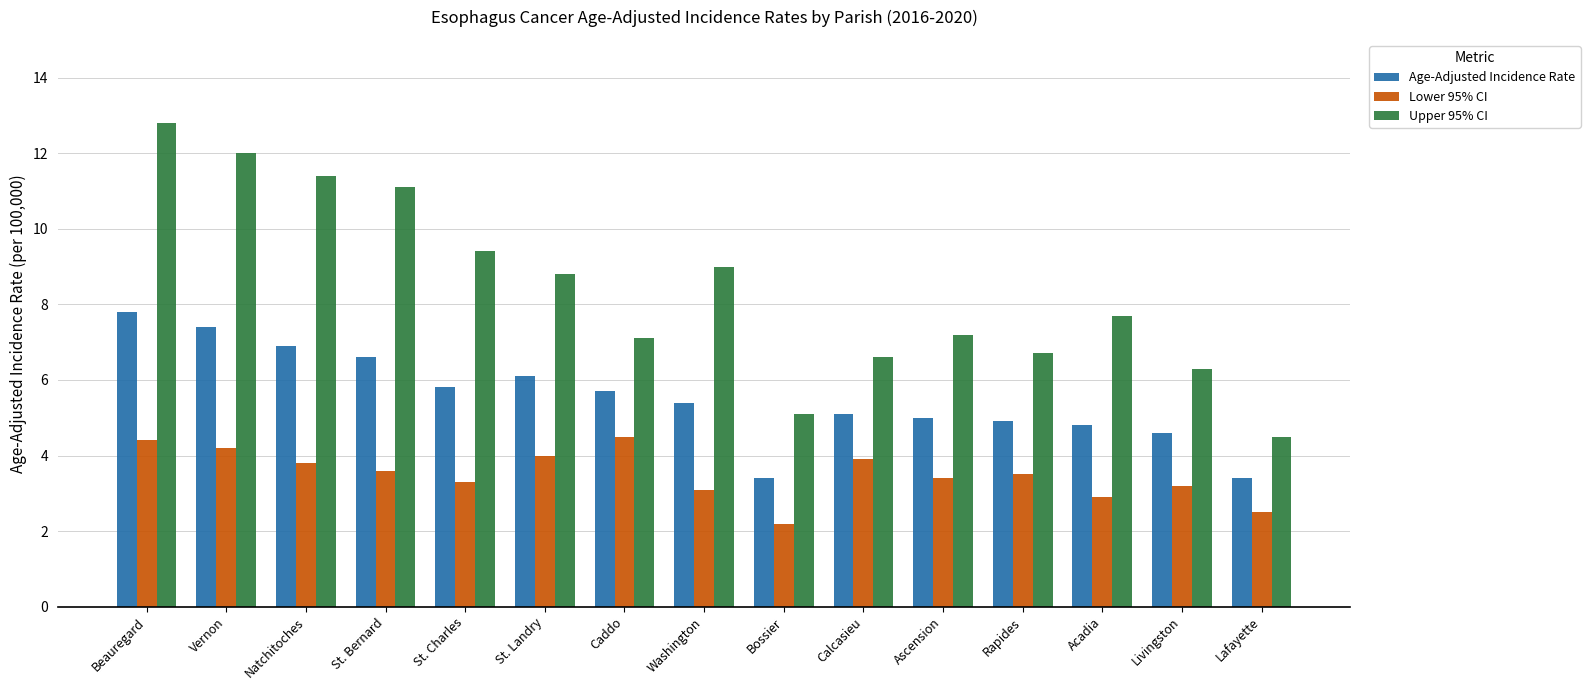

True or false: Upper 95% CI has a value of 12.8 at Beauregard.

True